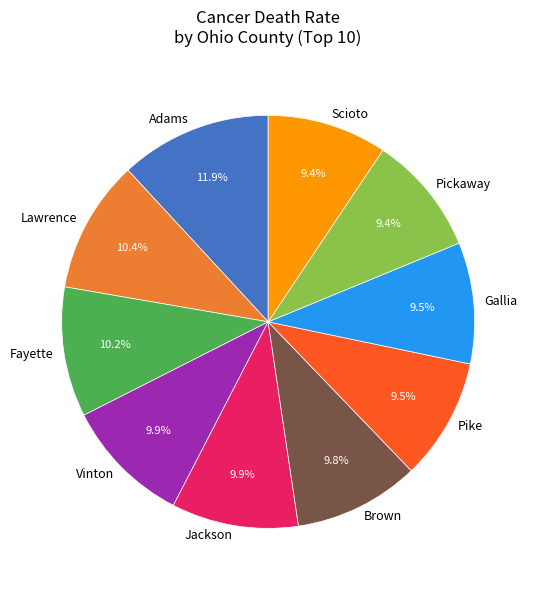

Is there any slice that represents more than half of the pie?

No